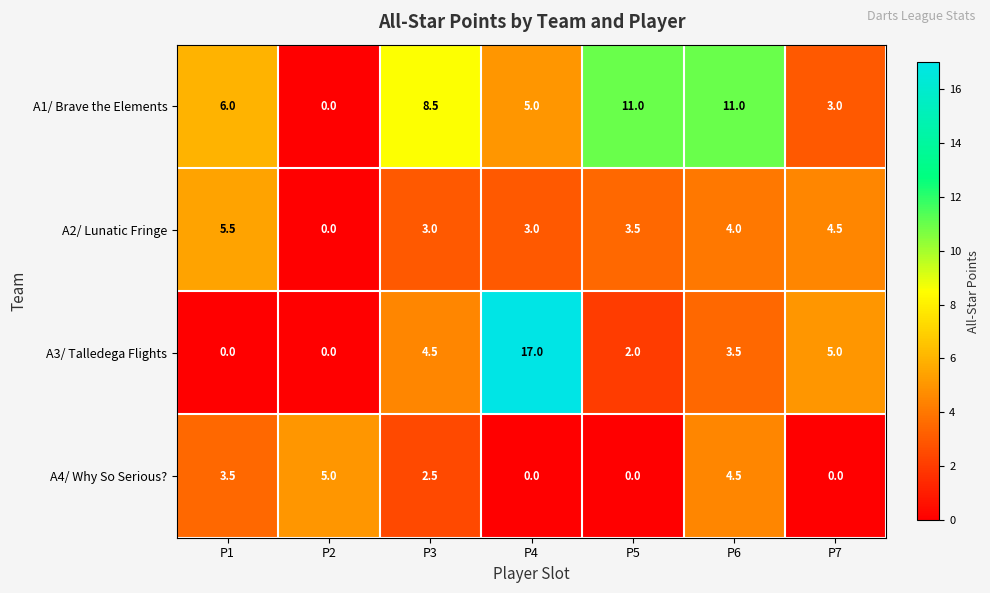

What is the sum of the A1/ Brave the Elements values at P7 and P5?

14.0